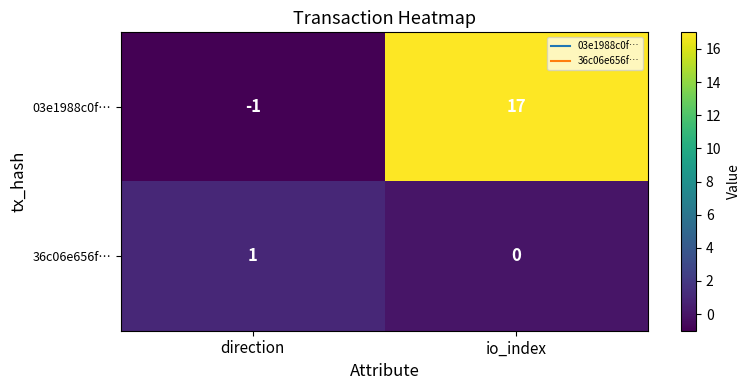

At which category is the sum across all series the highest?

io_index